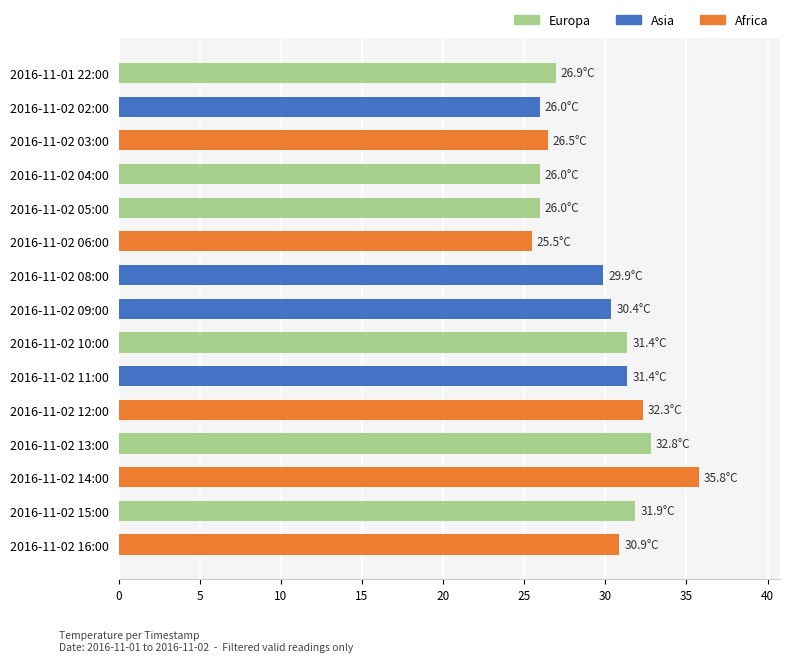

What is the change in value from 2016-11-02 09:00 to 2016-11-02 14:00?

+5.4